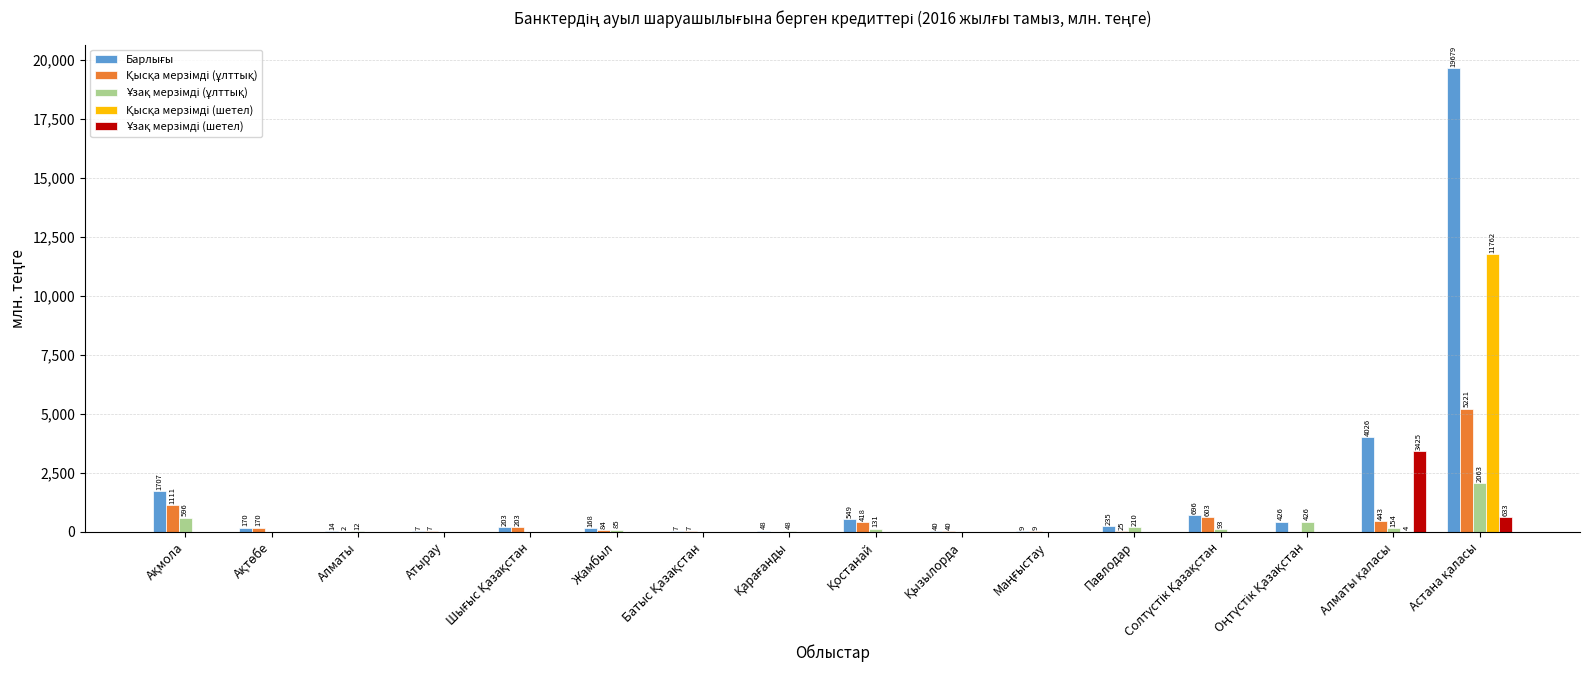

Reading right to left, what are all the values shown in this chart?

Барлығы: Астана қаласы=19679.3	Алматы қаласы=4026.4	Оңтүстік Қазақстан=425.5	Солтүстік Қазақстан=695.7	Павлодар=234.9	Маңғыстау=9.0	Қызылорда=40.0	Қостанай=549.0	Қарағанды=48.2	Батыс Қазақстан=7.0	Жамбыл=168.5	Шығыс Қазақстан=203.1	Атырау=7.0	Алматы=13.5	Ақтөбе=170.0	Ақмола=1706.7
Қысқа мерзімді (ұлттық): Астана қаласы=5221.3	Алматы қаласы=443.1	Оңтүстік Қазақстан=0.0	Солтүстік Қазақстан=602.7	Павлодар=24.6	Маңғыстау=9.0	Қызылорда=40.0	Қостанай=417.6	Қарағанды=0.0	Батыс Қазақстан=7.0	Жамбыл=83.5	Шығыс Қазақстан=203.1	Атырау=7.0	Алматы=1.8	Ақтөбе=170.0	Ақмола=1110.7
Ұзақ мерзімді (ұлттық): Астана қаласы=2062.8	Алматы қаласы=154.1	Оңтүстік Қазақстан=425.5	Солтүстік Қазақстан=93.0	Павлодар=210.2	Маңғыстау=0.0	Қызылорда=0.0	Қостанай=131.4	Қарағанды=48.2	Батыс Қазақстан=0.0	Жамбыл=85.0	Шығыс Қазақстан=0.0	Атырау=0.0	Алматы=11.7	Ақтөбе=0.0	Ақмола=596.0
Қысқа мерзімді (шетел): Астана қаласы=11762.0	Алматы қаласы=4.1	Оңтүстік Қазақстан=0.0	Солтүстік Қазақстан=0.0	Павлодар=0.0	Маңғыстау=0.0	Қызылорда=0.0	Қостанай=0.0	Қарағанды=0.0	Батыс Қазақстан=0.0	Жамбыл=0.0	Шығыс Қазақстан=0.0	Атырау=0.0	Алматы=0.0	Ақтөбе=0.0	Ақмола=0.0
Ұзақ мерзімді (шетел): Астана қаласы=633.2	Алматы қаласы=3425.1	Оңтүстік Қазақстан=0.0	Солтүстік Қазақстан=0.0	Павлодар=0.0	Маңғыстау=0.0	Қызылорда=0.0	Қостанай=0.0	Қарағанды=0.0	Батыс Қазақстан=0.0	Жамбыл=0.0	Шығыс Қазақстан=0.0	Атырау=0.0	Алматы=0.0	Ақтөбе=0.0	Ақмола=0.0